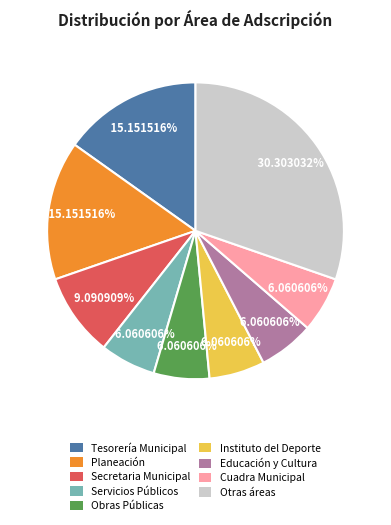

Approximately how many times larger is the value at Tesorería Municipal compared to Cuadra Municipal?

2.5